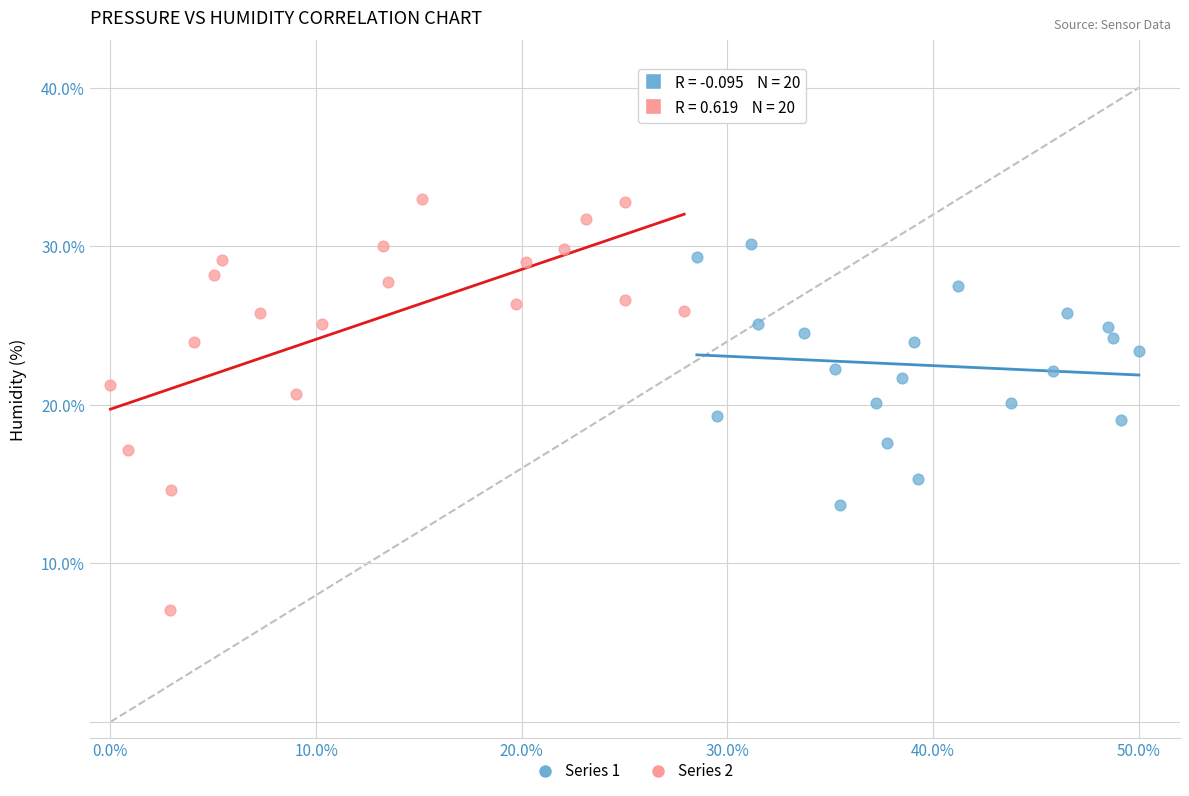

Which series contains the highest Y value?

Series 2